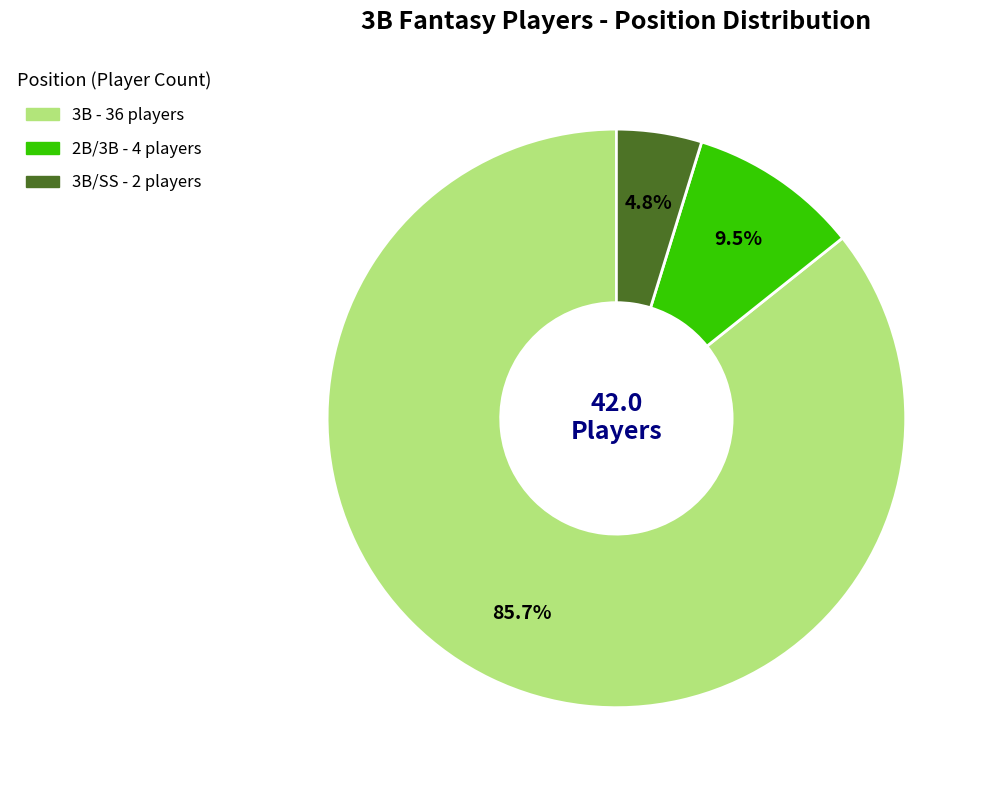

Is there a majority slice in this chart?

Yes